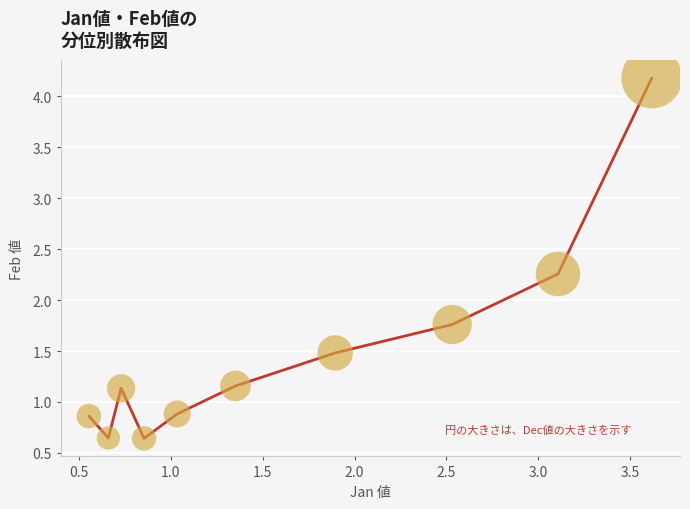

What is the difference between the maximum and minimum values?

3.5